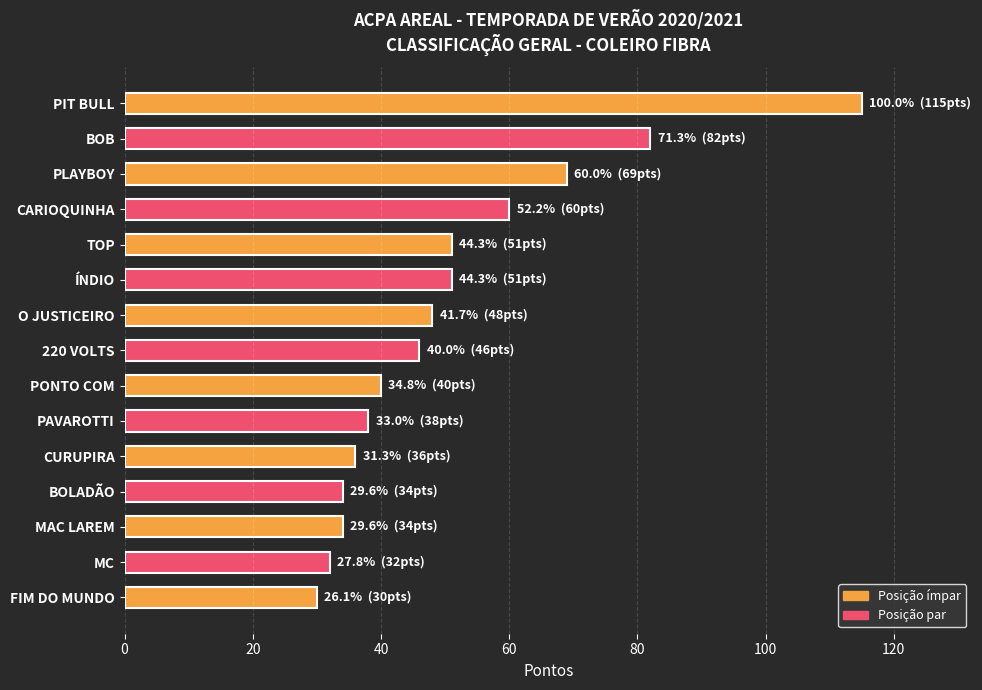

The chart shows a value of 69 at PLAYBOY. True or false?

True